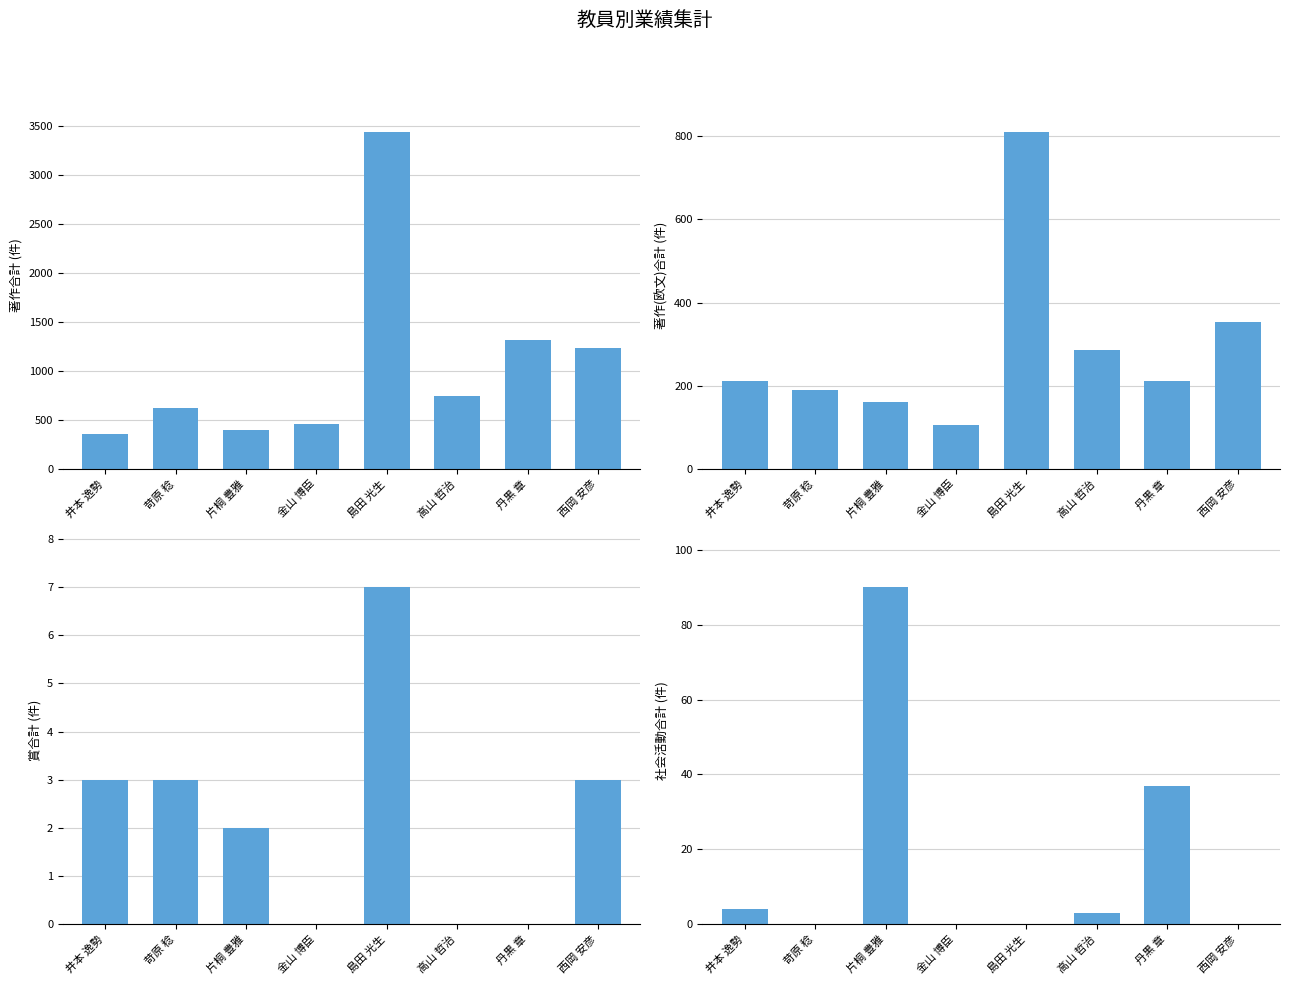

Between 片桐 豊雅 and 西岡 安彦, which is larger?

西岡 安彦